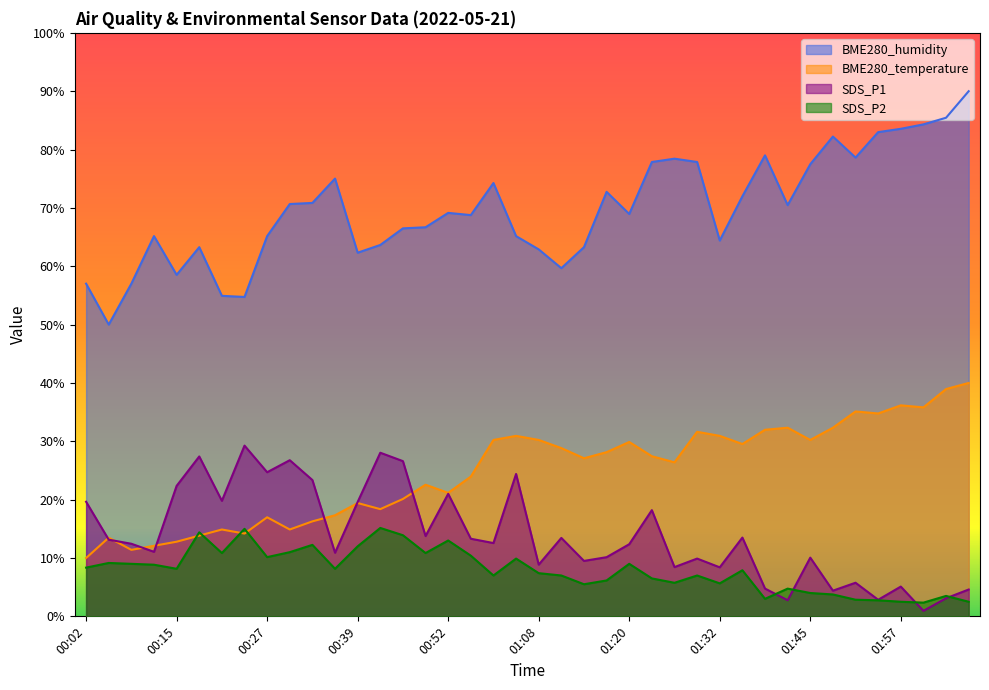

True or false: BME280_humidity and BME280_temperature intersect in this chart.

False